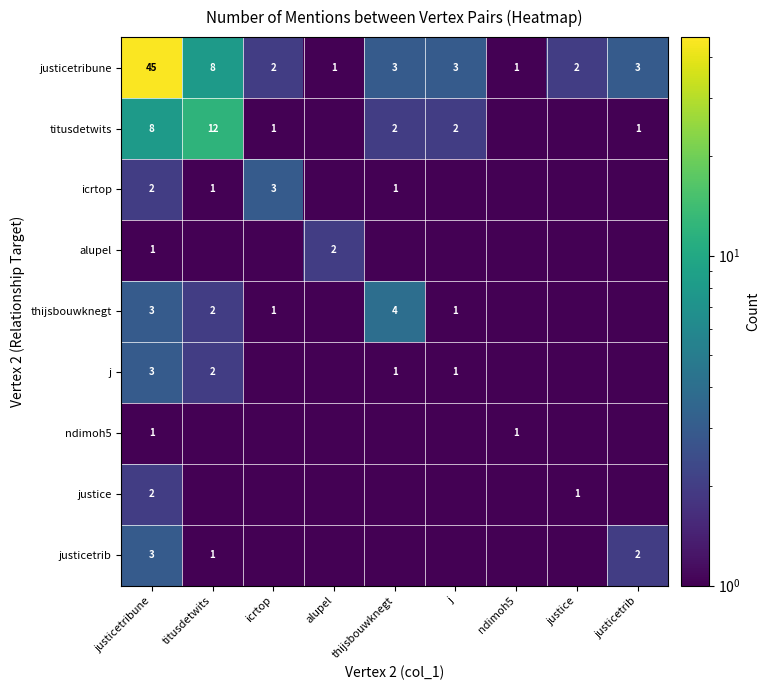

How many series are shown in this chart?

9